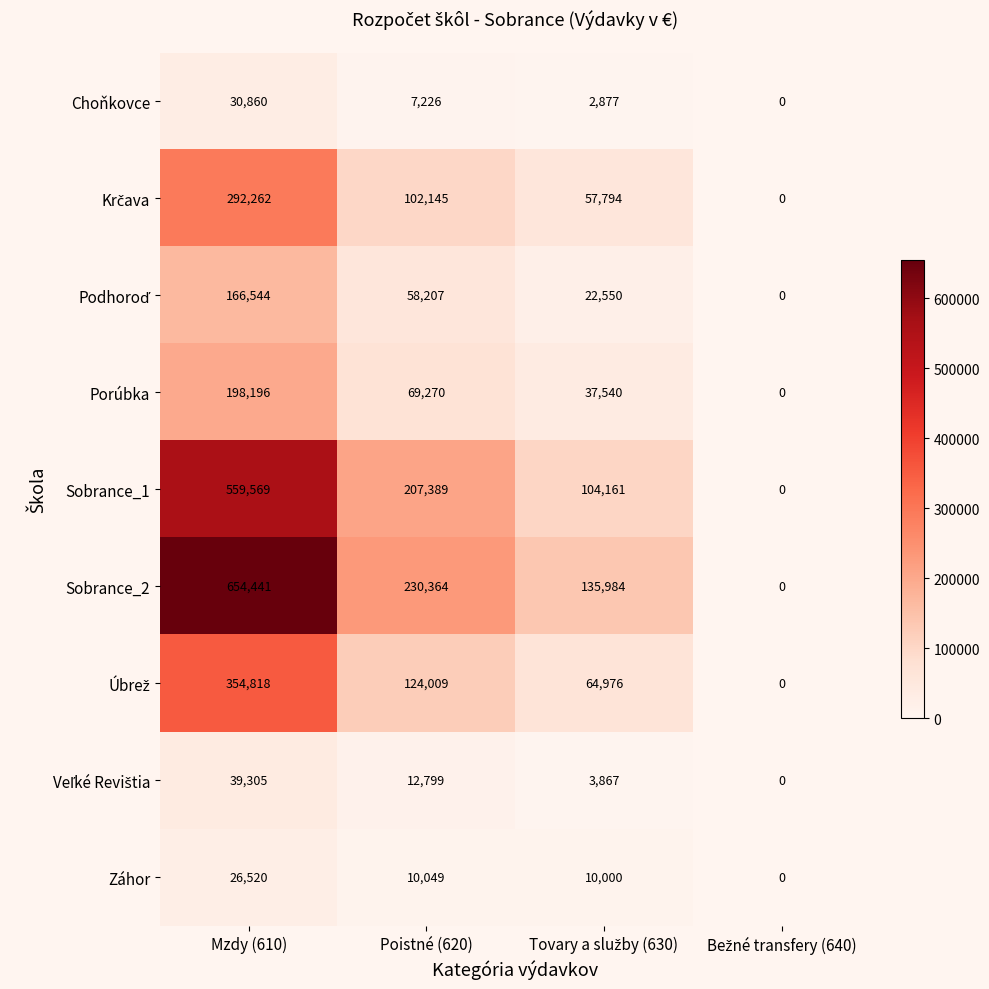

At how many categories does at least one series exceed 182975?

2